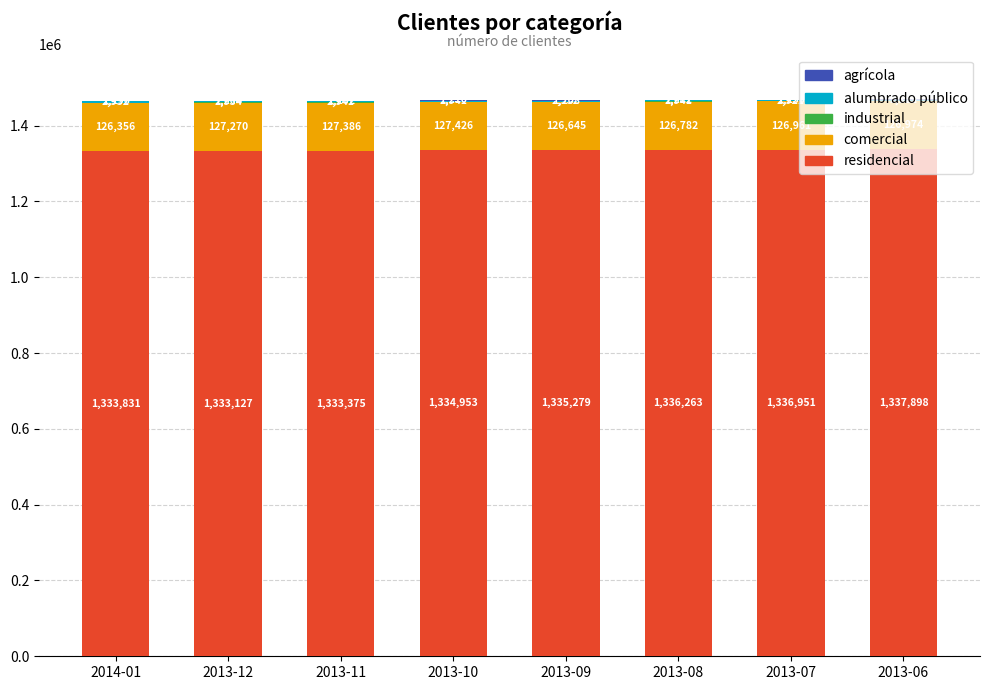

The value of residencial at 2014-01 is 1333831. True or false?

True